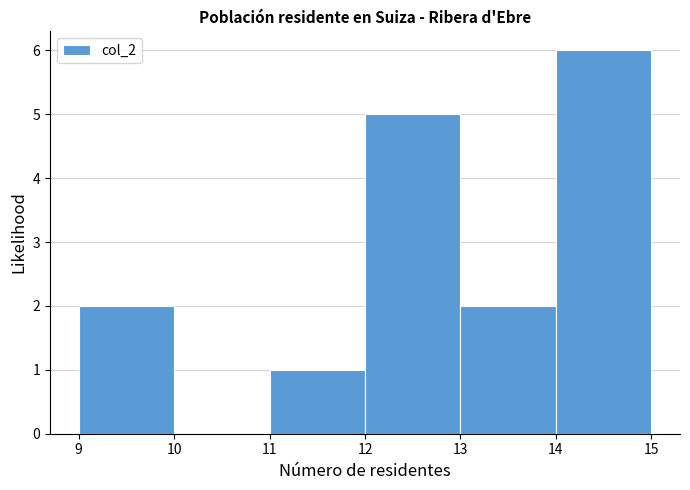

Reading left to right, transcribe this chart: for each bar, give the range it covers on the x-axis and its height. The values are not printed on the chart, so give them approximately, as read against the axis.

9 to 10: 2
10 to 11: 0
11 to 12: 1
12 to 13: 5
13 to 14: 2
14 to 15: 6